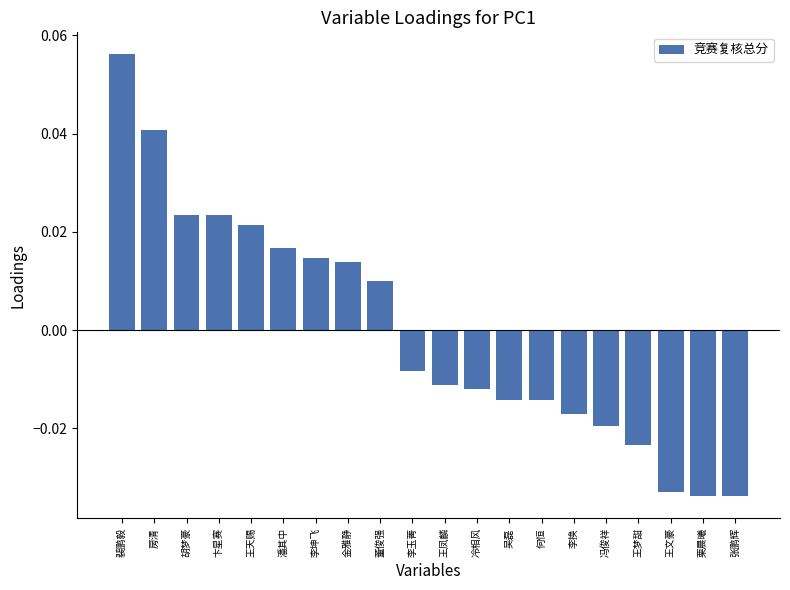

What position from the right is 卞星赛?

17